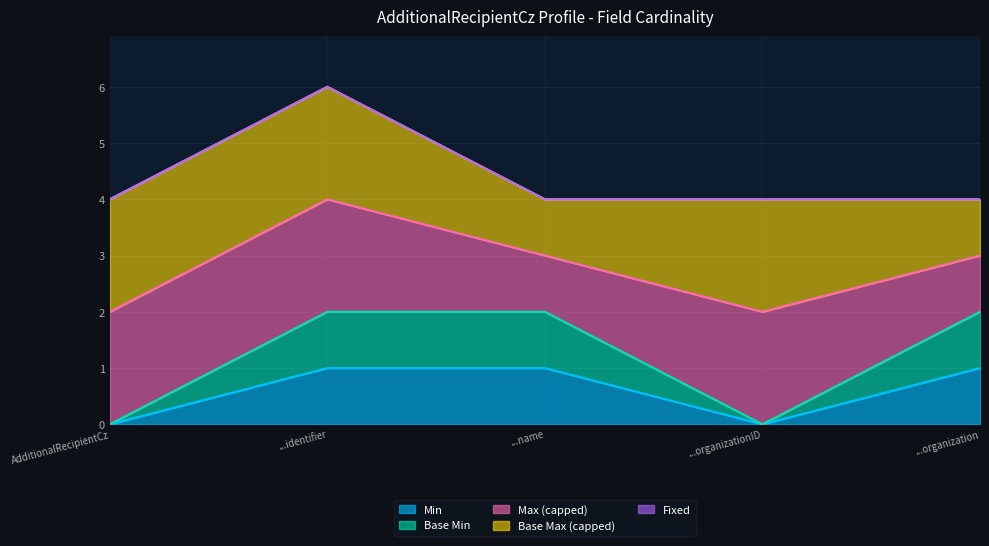

True or false: Base Min and Min intersect in this chart.

False